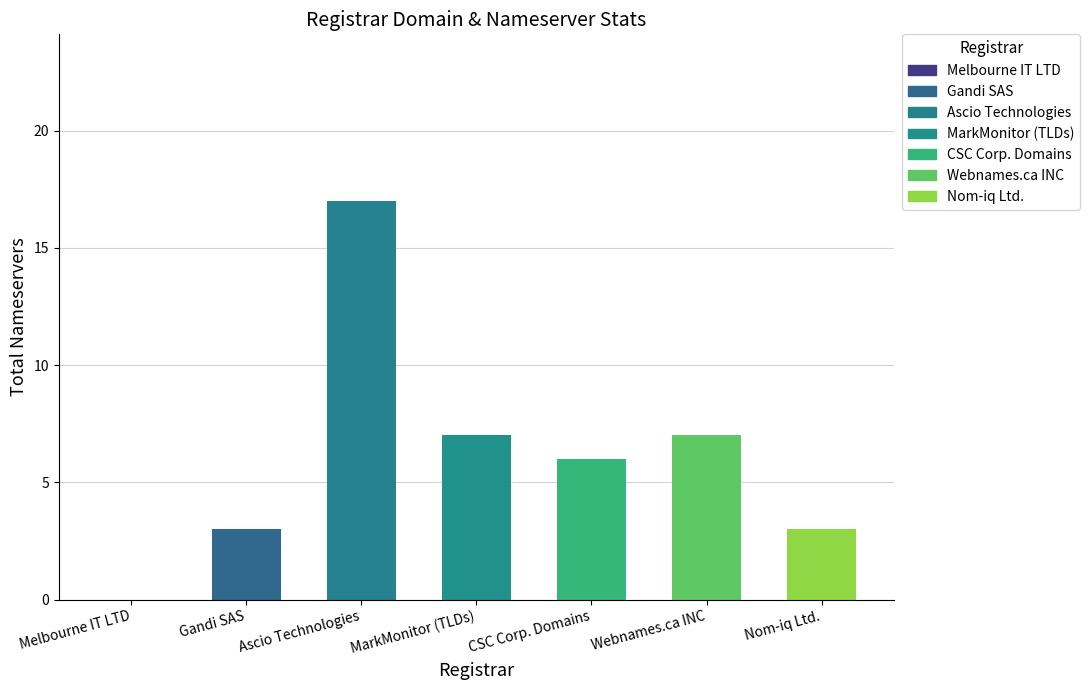

What is the maximum value shown in the chart?

17